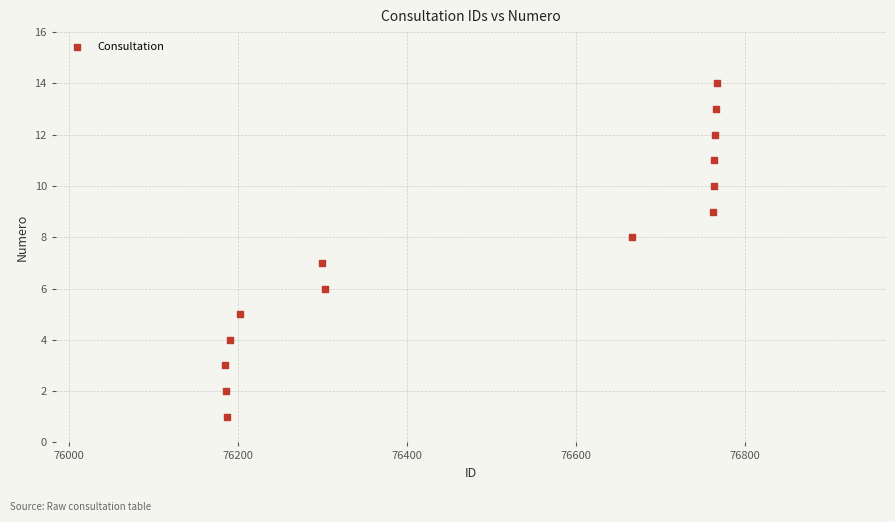

What is the range of Y values (max minus min)?

13